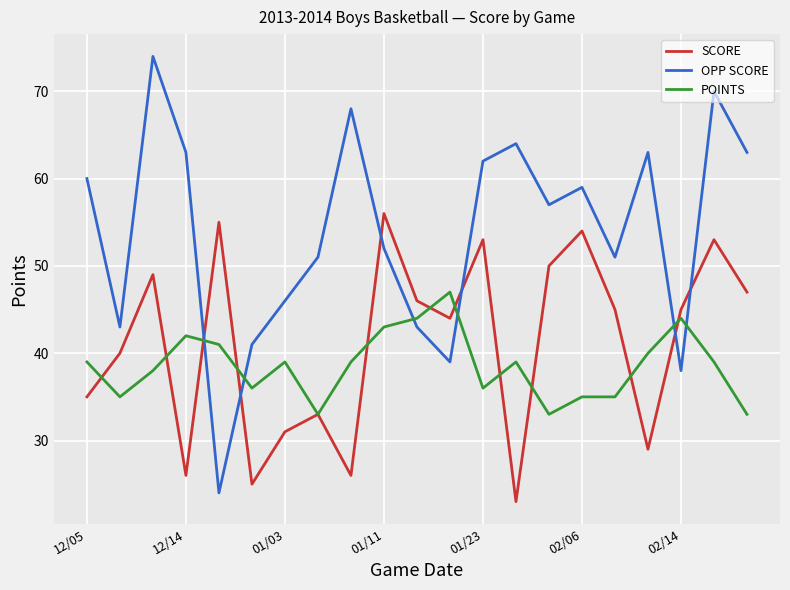

List the series in order of their peak value, lowest first.

POINTS, SCORE, OPP SCORE